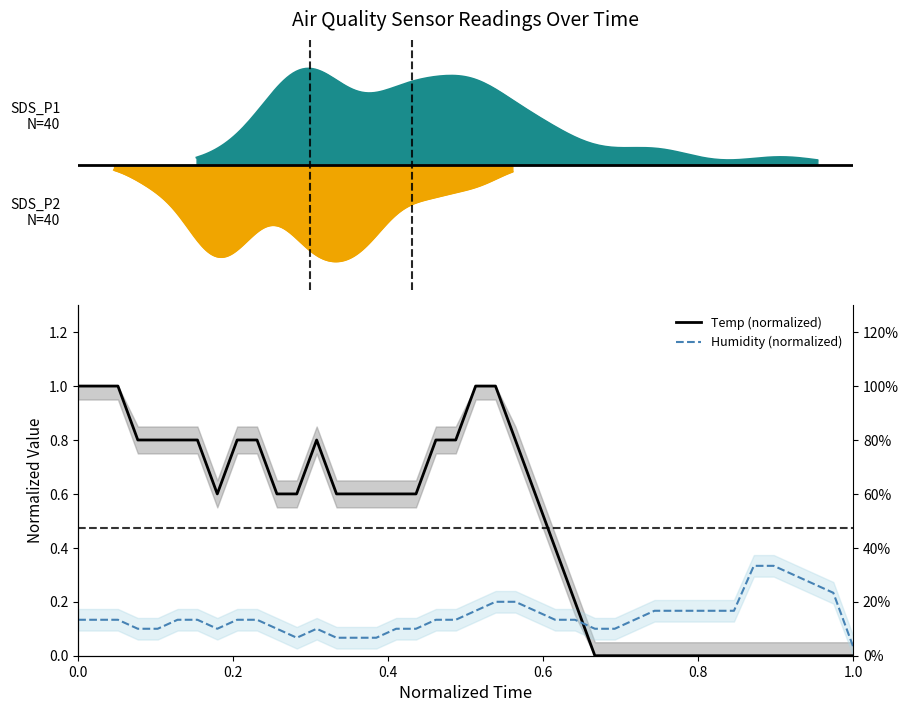

True or false: Humidity (normalized) and Temp (normalized) intersect in this chart.

True